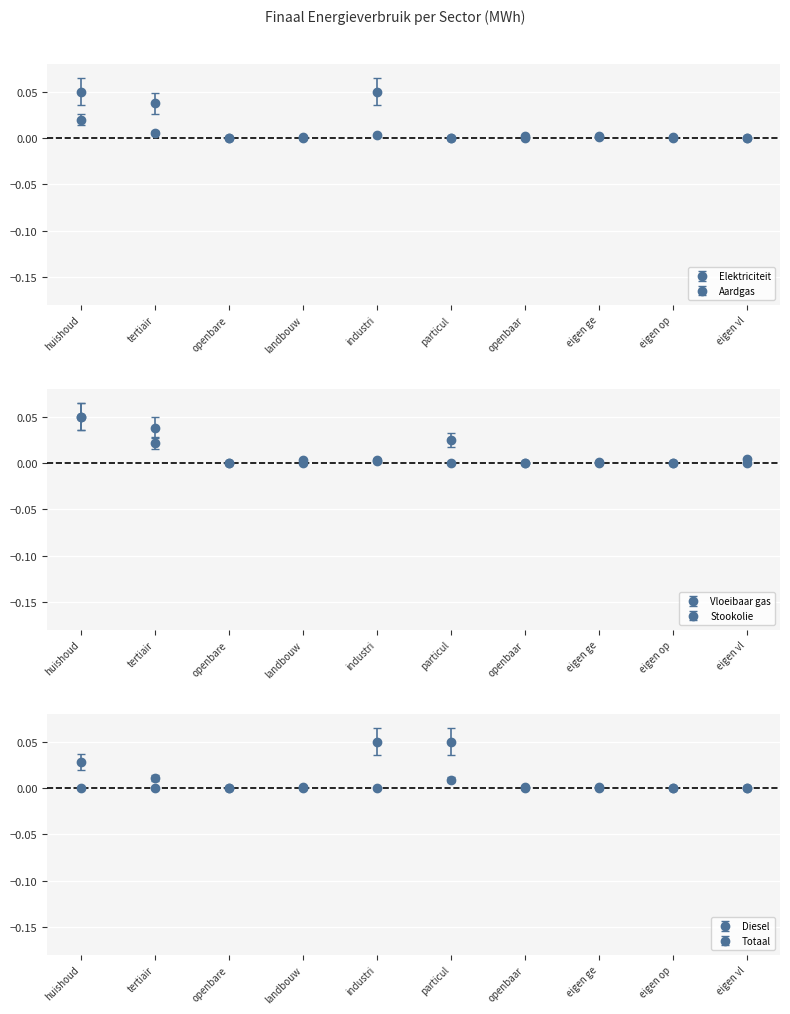

How many intersections are there between Elektriciteit and Stookolie?

2